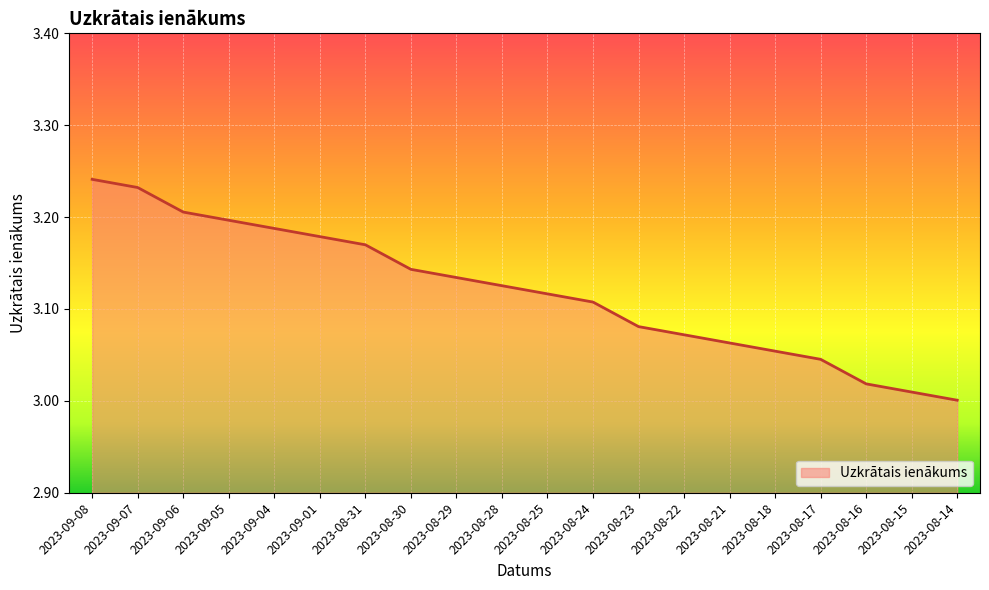

The chart shows a value of 3.2 at 2023-09-05. True or false?

True